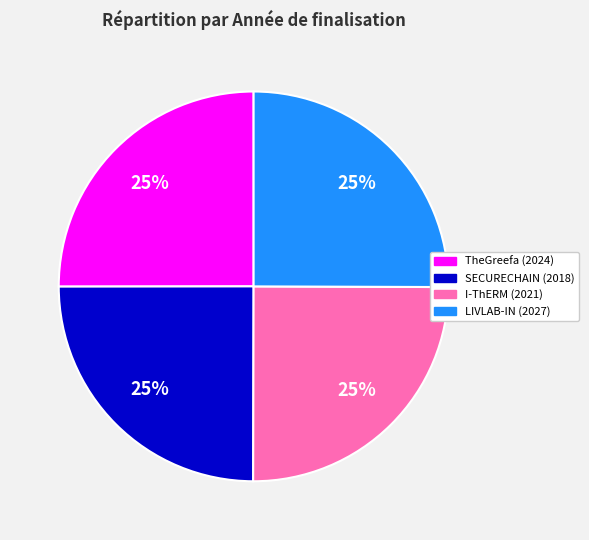

What is the ratio of the value at SECURECHAIN (2018) to the value at LIVLAB-IN (2027)?

1.0